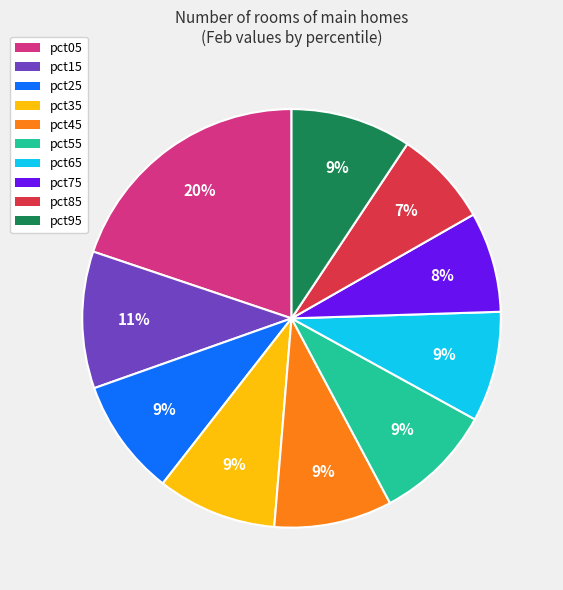

The pct45 slice represents 9% of the pie. True or false?

True